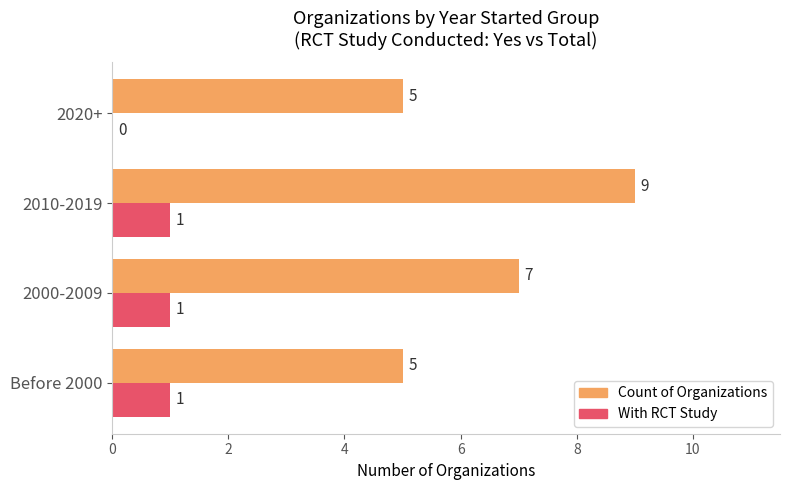

What is the sum of all Count of Organizations values?

26